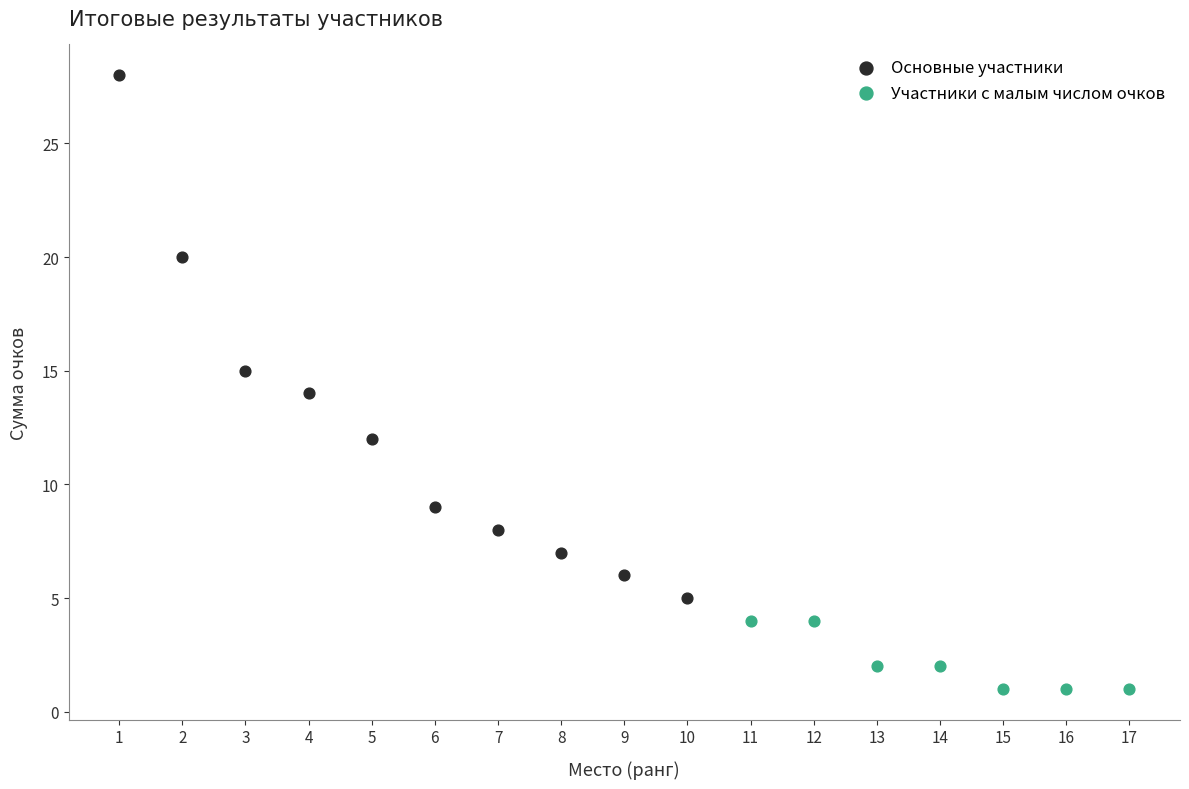

What are all the series names shown in the legend?

Основные участники, Участники с малым числом очков